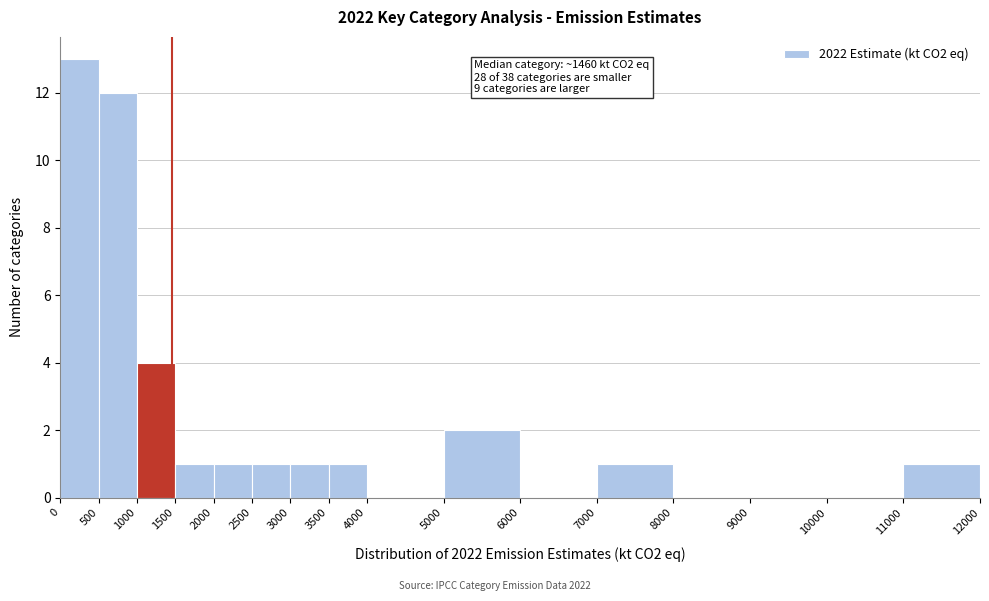

Over which range of the x-axis is the bar tallest?

0 to 500